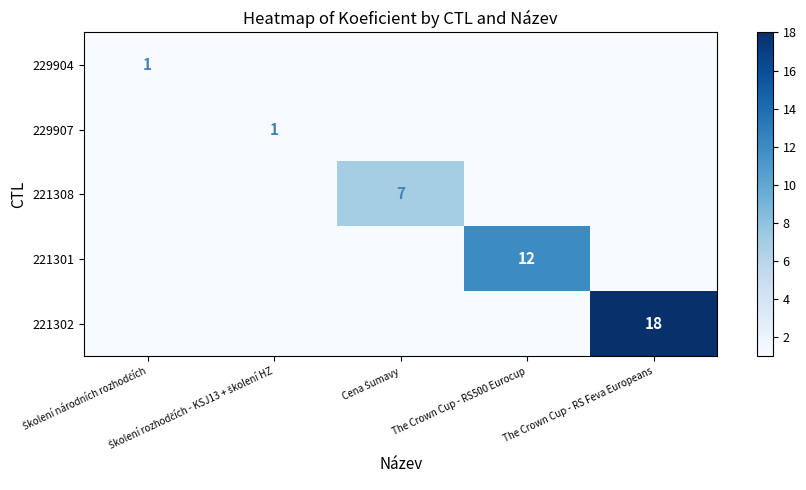

What is the greatest value displayed?

18